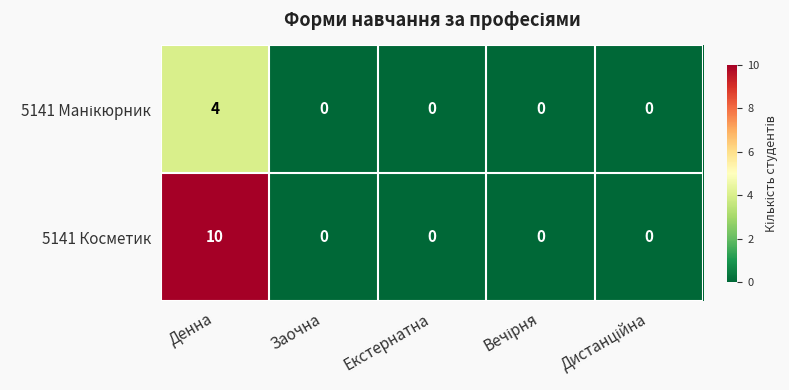

The 5141 Косметик series shows 10 at Денна. True or false?

True